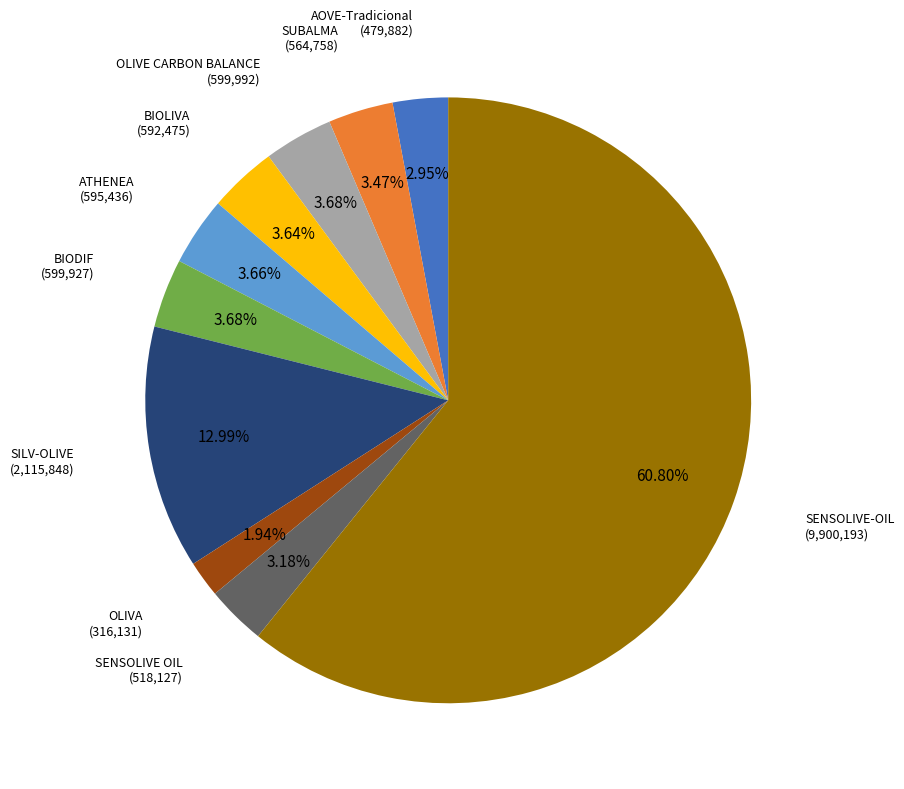

Does any single category account for the majority?

Yes